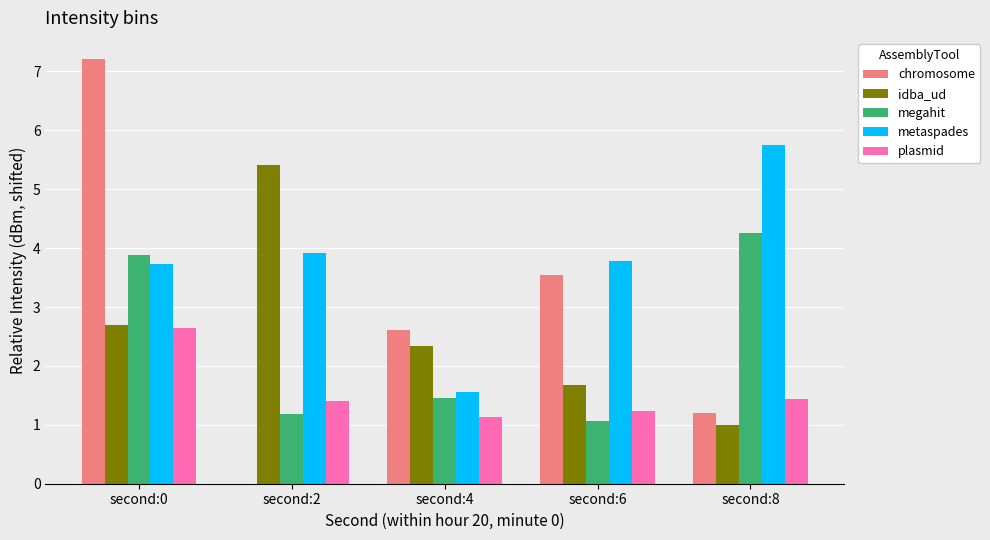

At which label does idba_ud reach its peak?

second:2